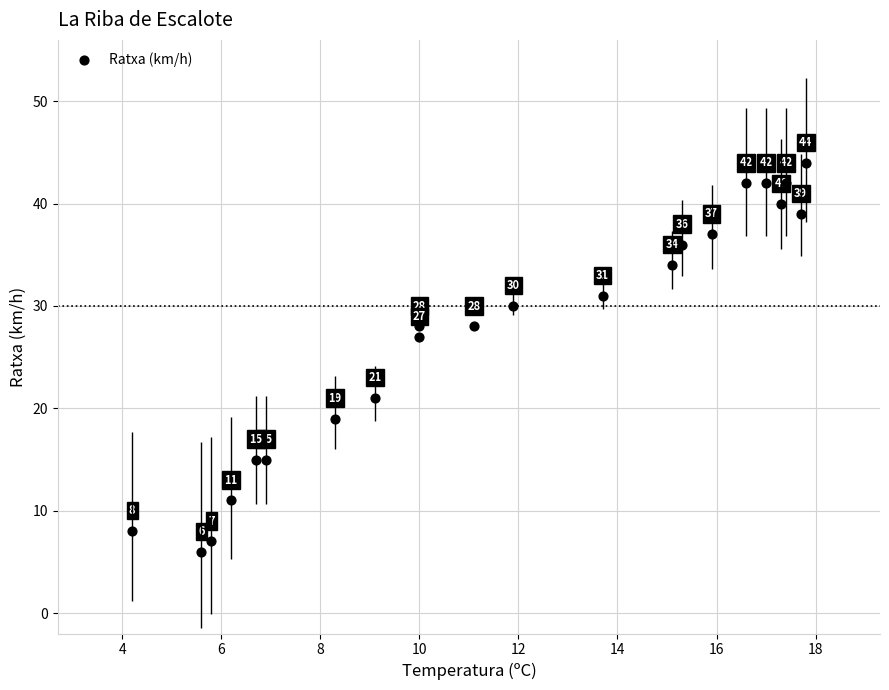

What is the range of Y values (max minus min)?

38